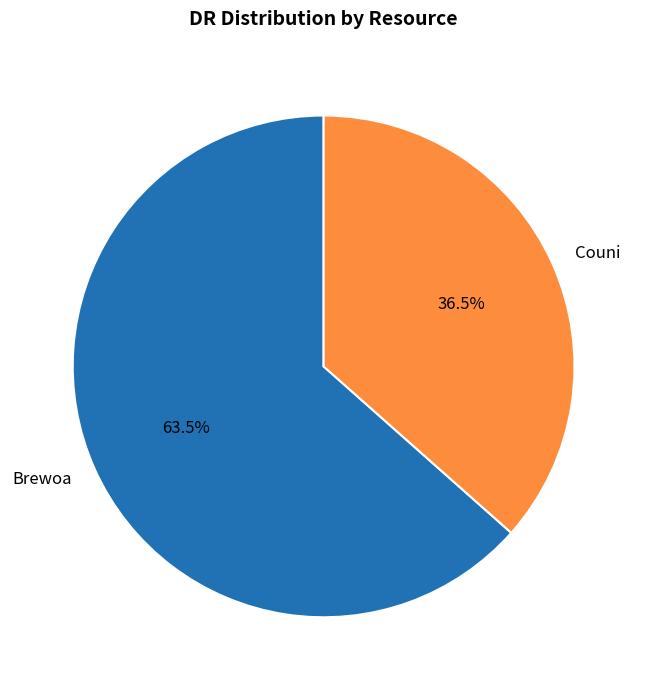

Count the number of slices in the pie.

2